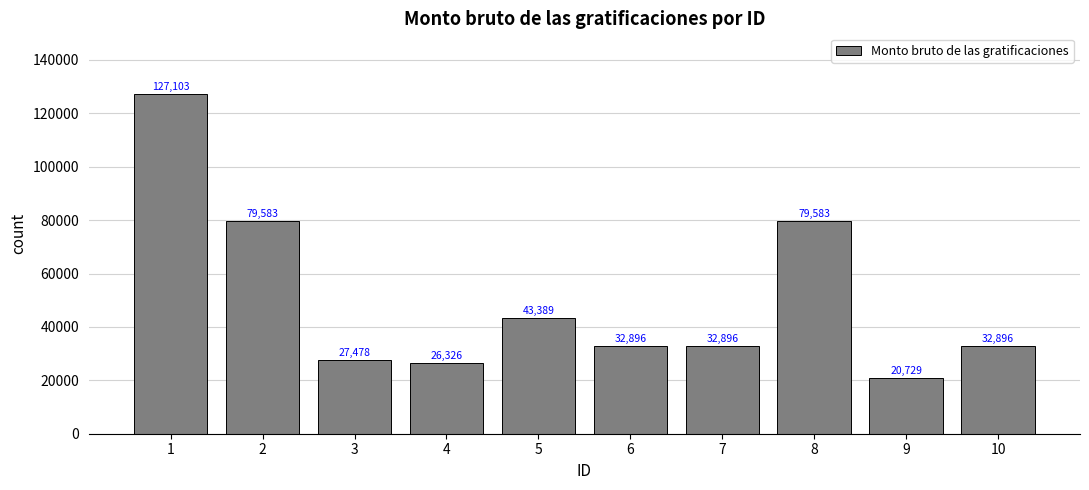

Between 4 and 9, which is larger?

4